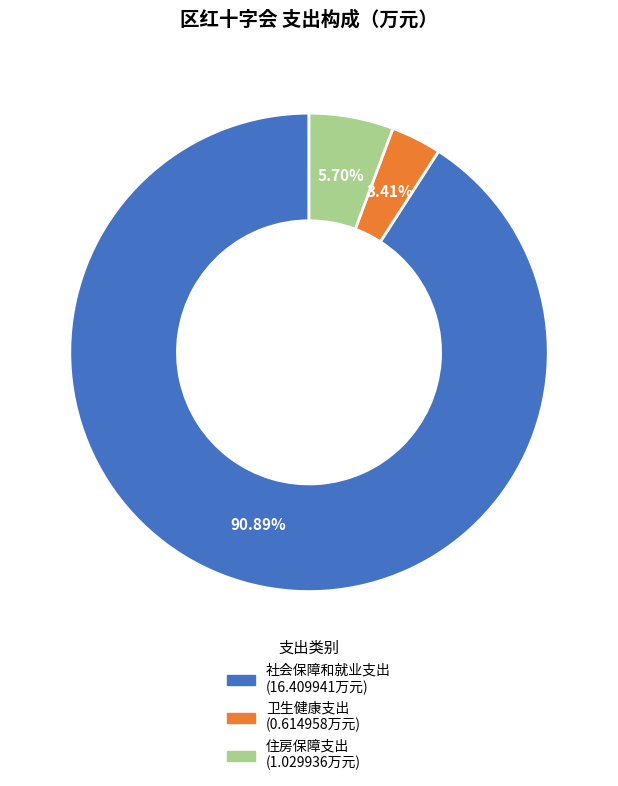

Which category has the biggest portion of the pie?

社会保障和就业支出